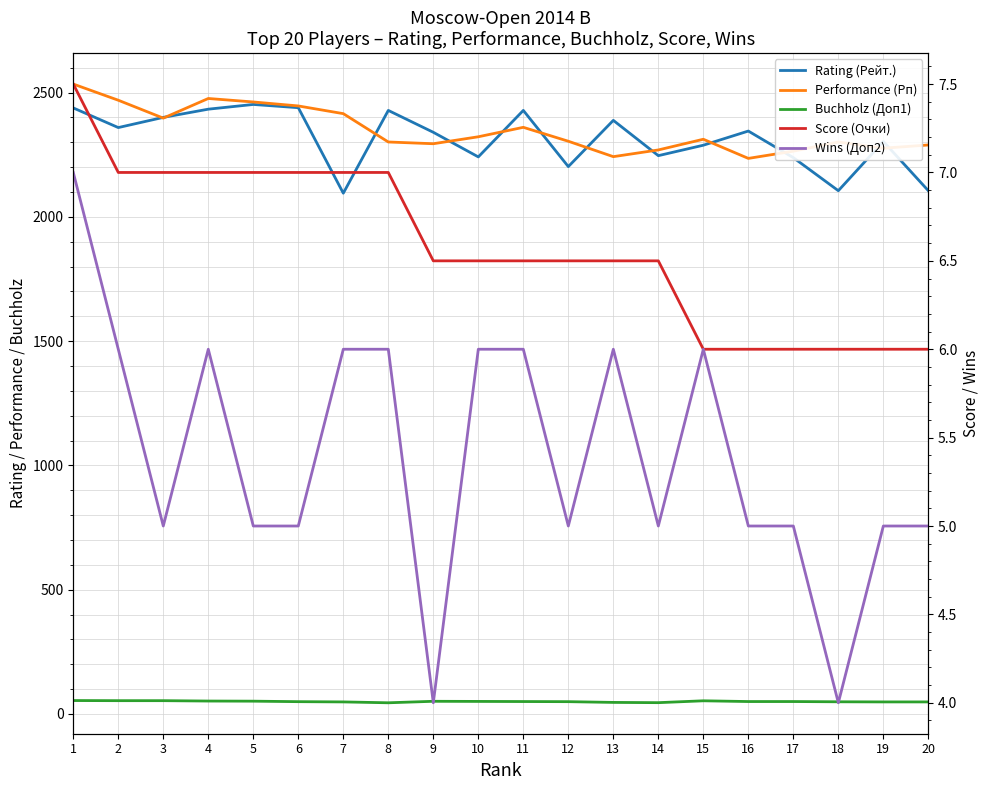

Where is Rating (Рейт.) nearest to the value 2273?

15